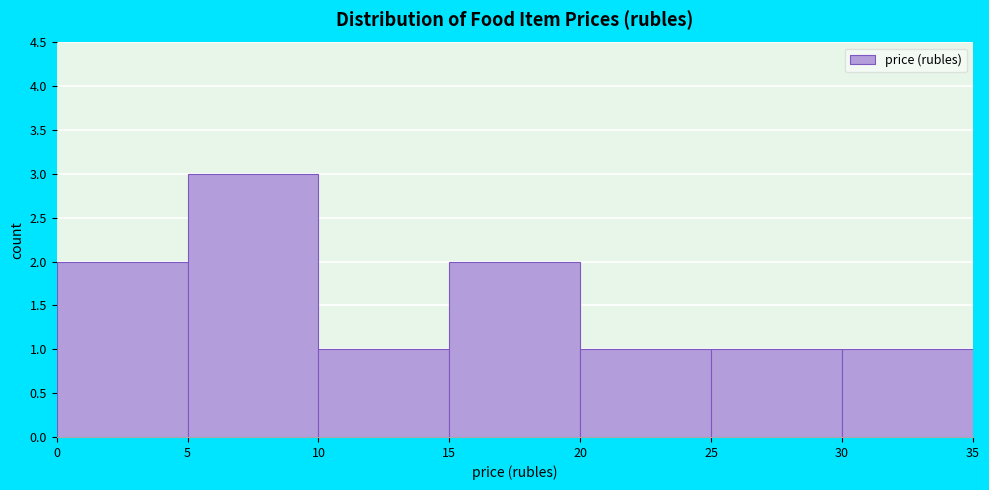

Reading left to right, transcribe this chart: for each bar, give the range it covers on the x-axis and its height. The values are not printed on the chart, so give them approximately, as read against the axis.

0 to 5: 2
5 to 10: 3
10 to 15: 1
15 to 20: 2
20 to 25: 1
25 to 30: 1
30 to 35: 1